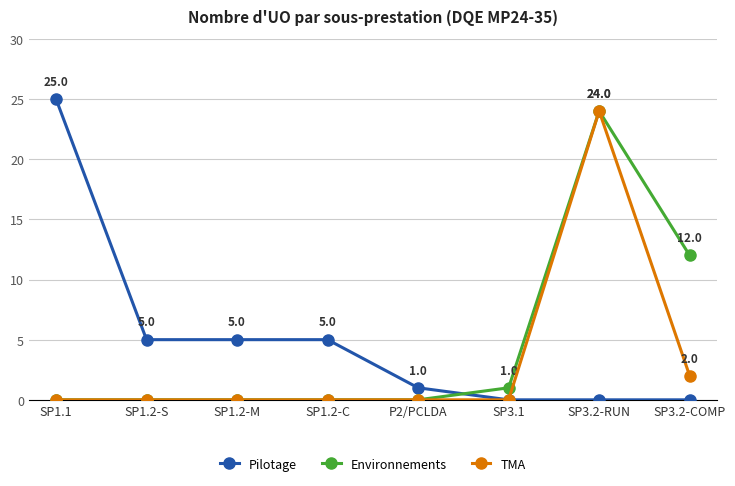

Count the number of data series in this chart.

3